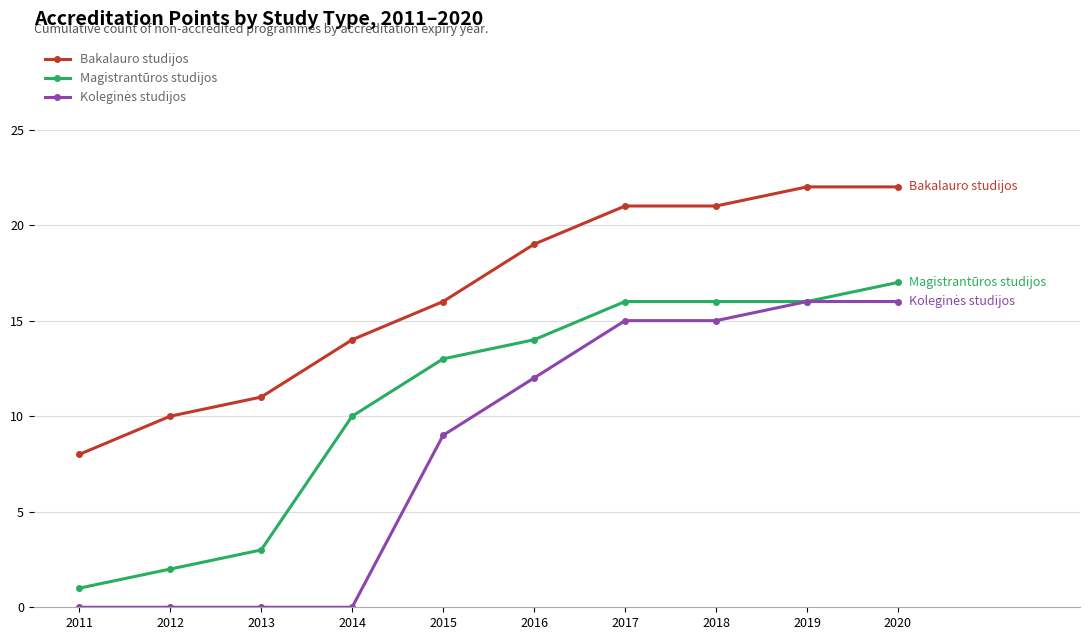

What is the difference between the Bakalauro studijos values at 2014 and 2013?

3